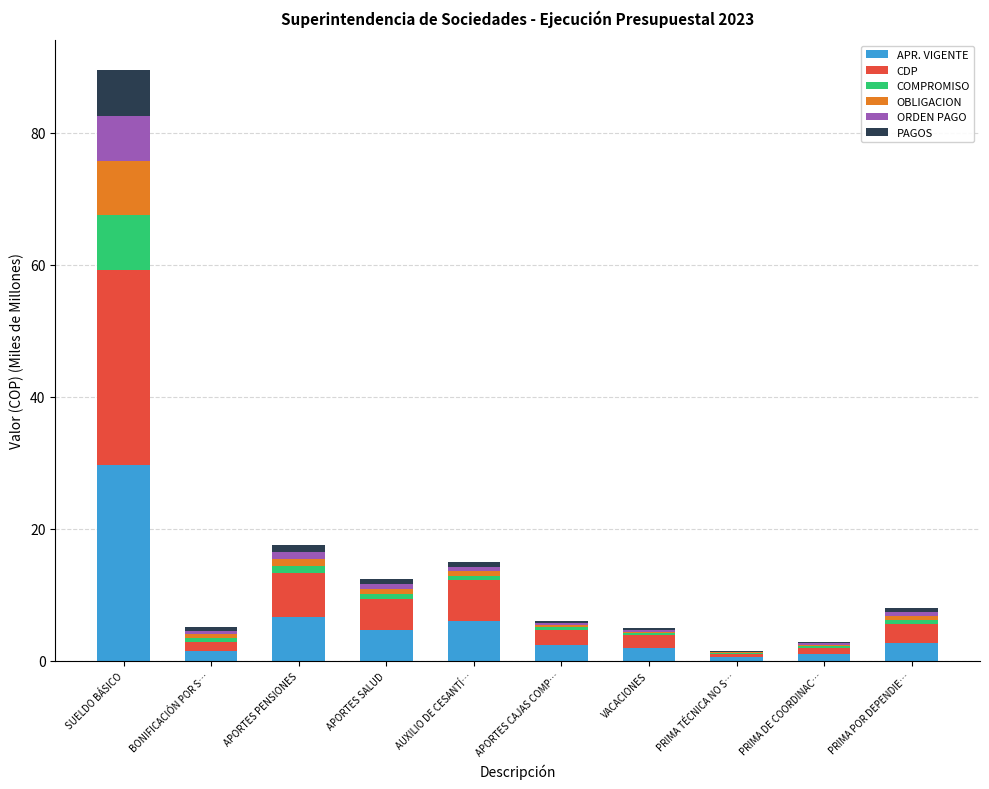

Are the bars grouped side by side (vs. stacked)?

No